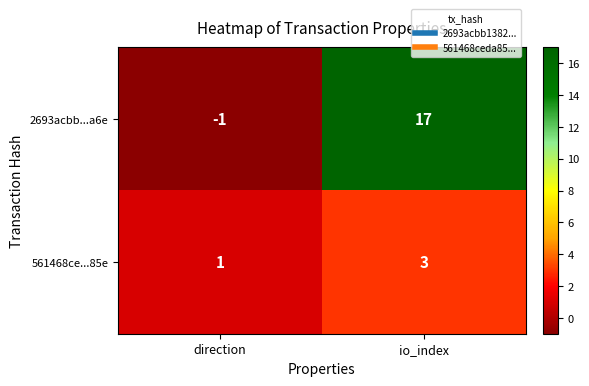

What is the sum of all 561468ce...85e values?

4